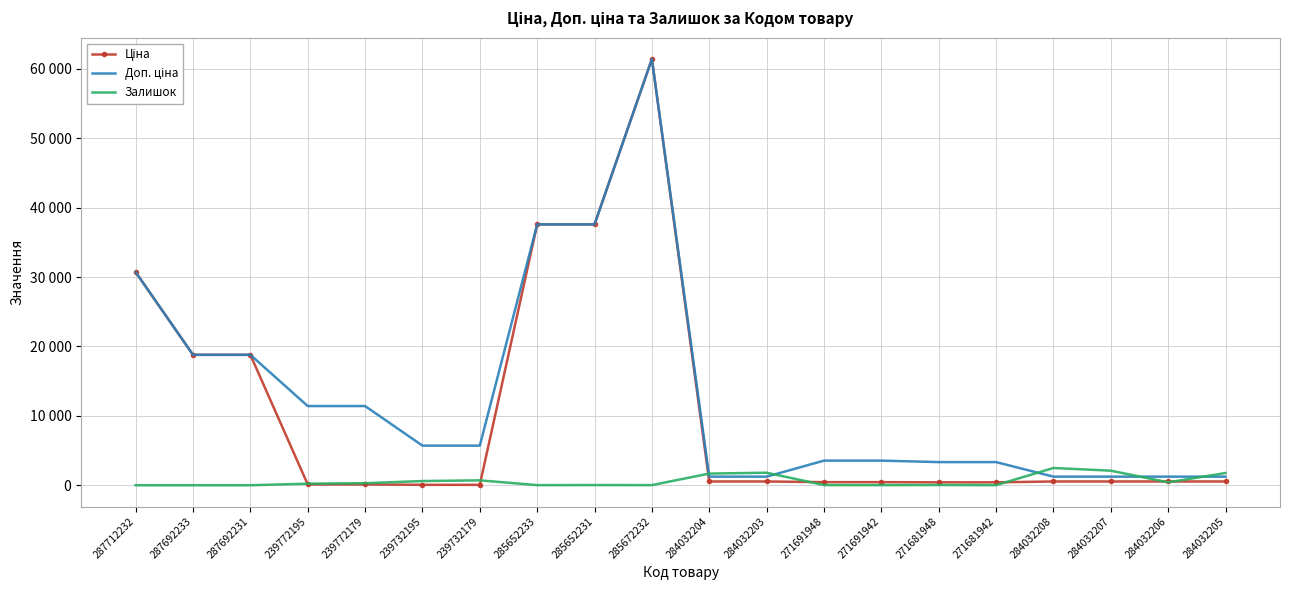

True or false: Ціна and Доп. ціна cross at least once.

False